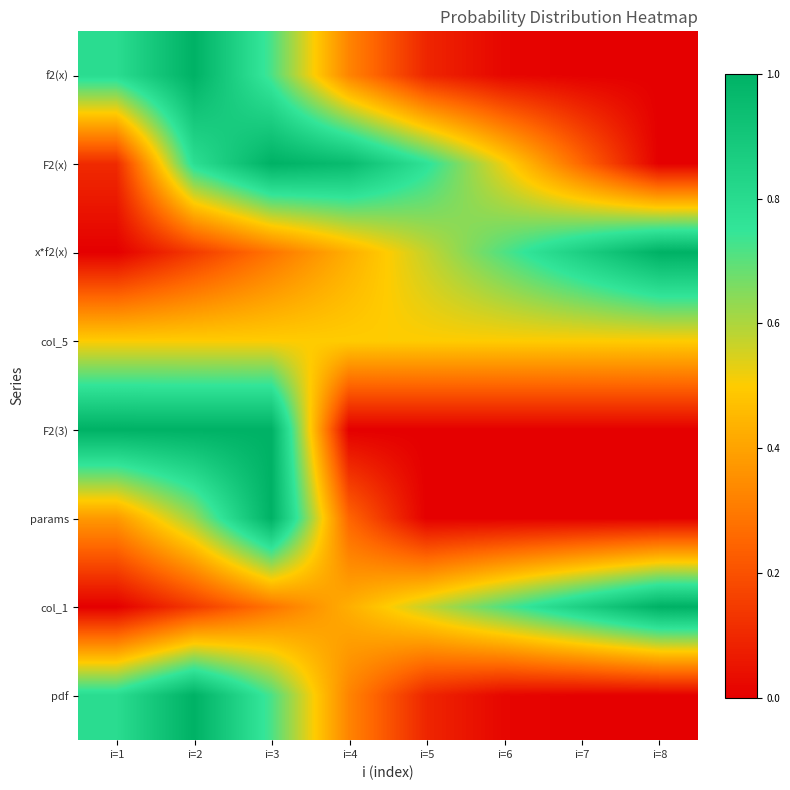

List the series in order of their peak value, lowest first.

col_5, f2(x), F2(x), x*f2(x), F2(3), params, col_1, pdf